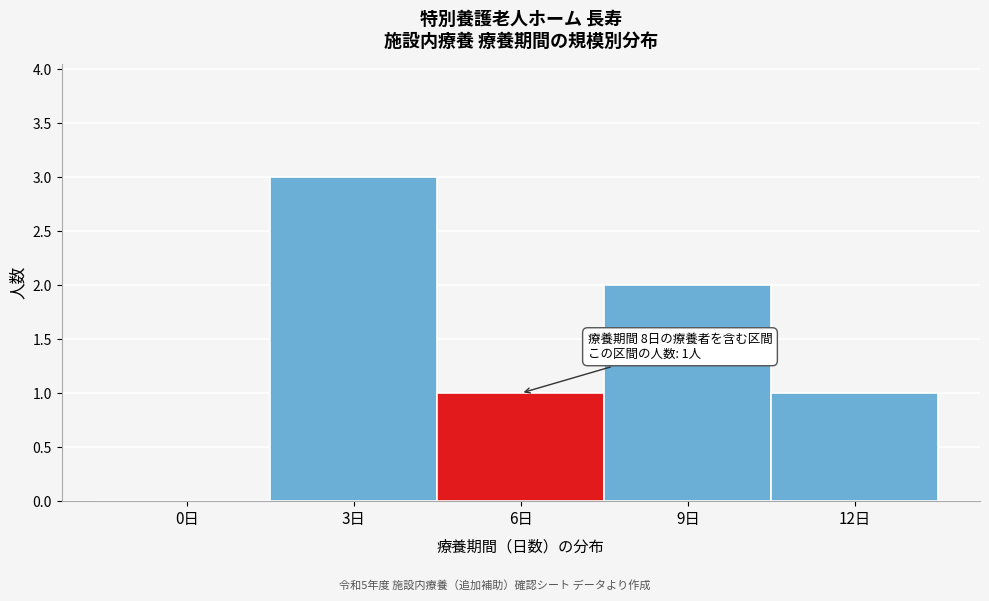

Reading left to right, list all the values displayed in this chart.

0日=0	3日=3	6日=1	9日=2	12日=1